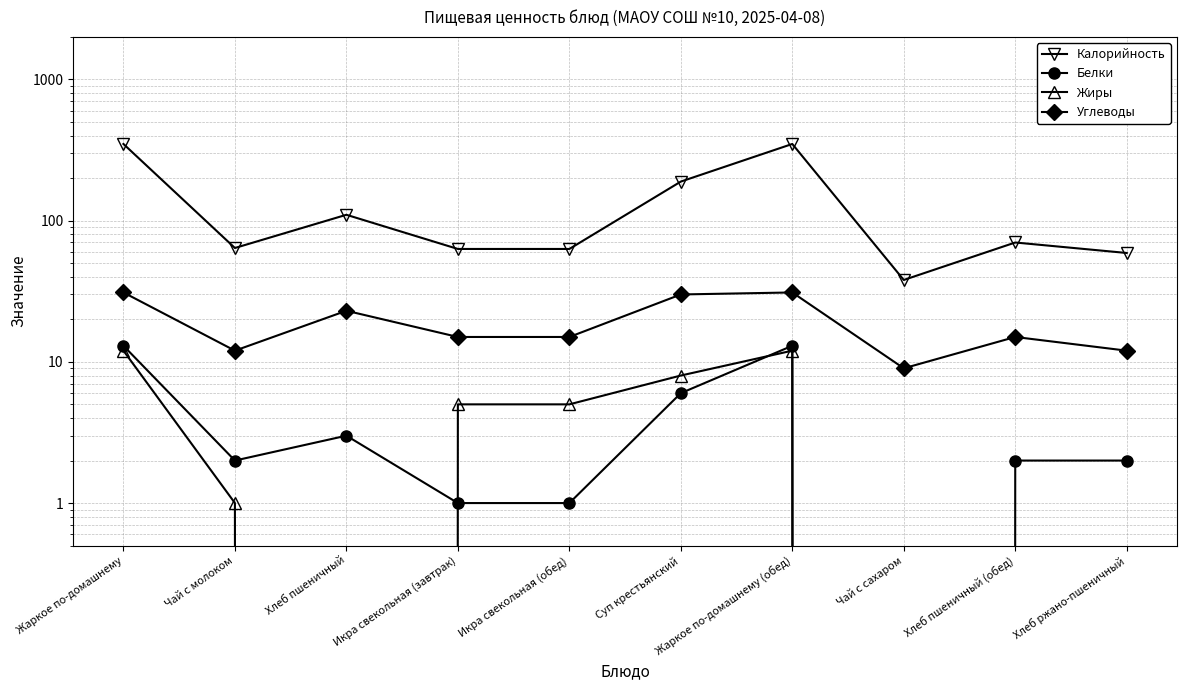

The Калорийность series shows 349 at Жаркое по-домашнему. True or false?

True